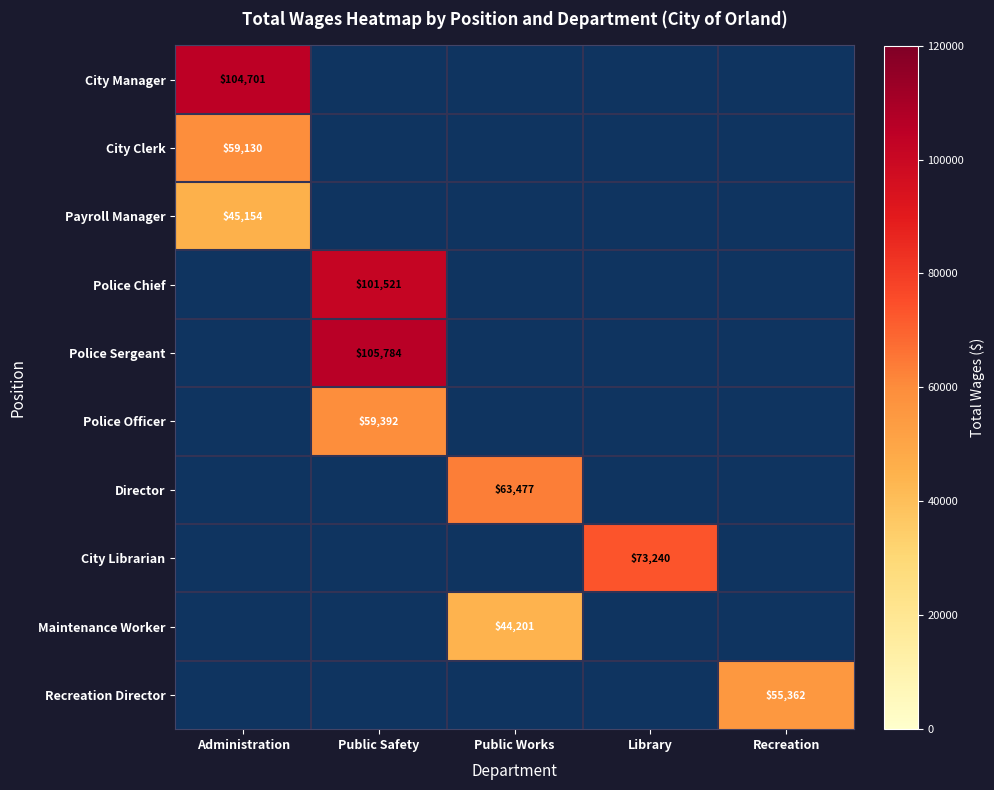

What is the difference between the highest and lowest values at Administration?

59547.0